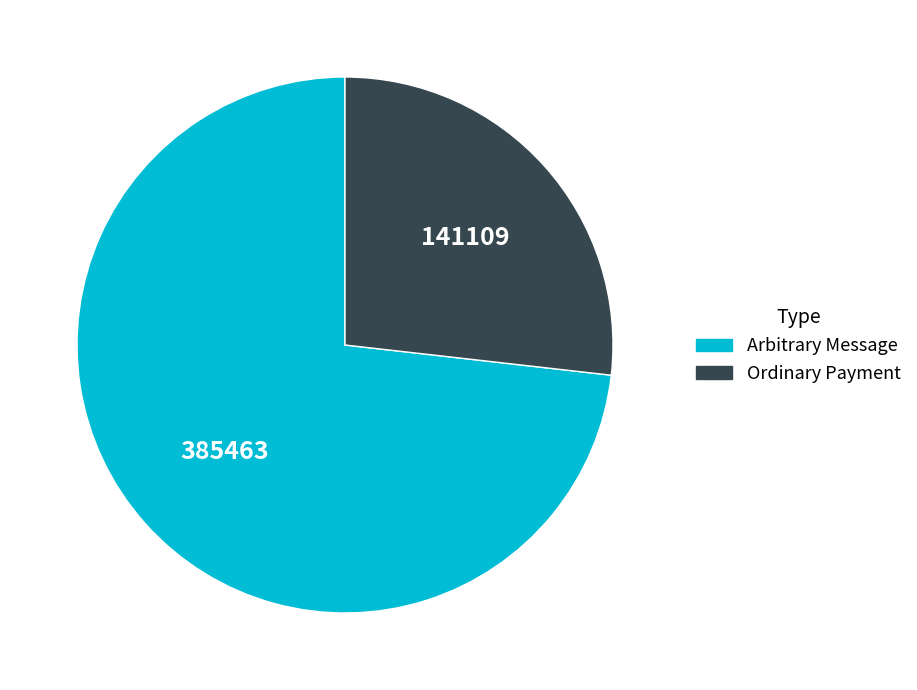

What is the largest slice in the pie chart?

Arbitrary Message